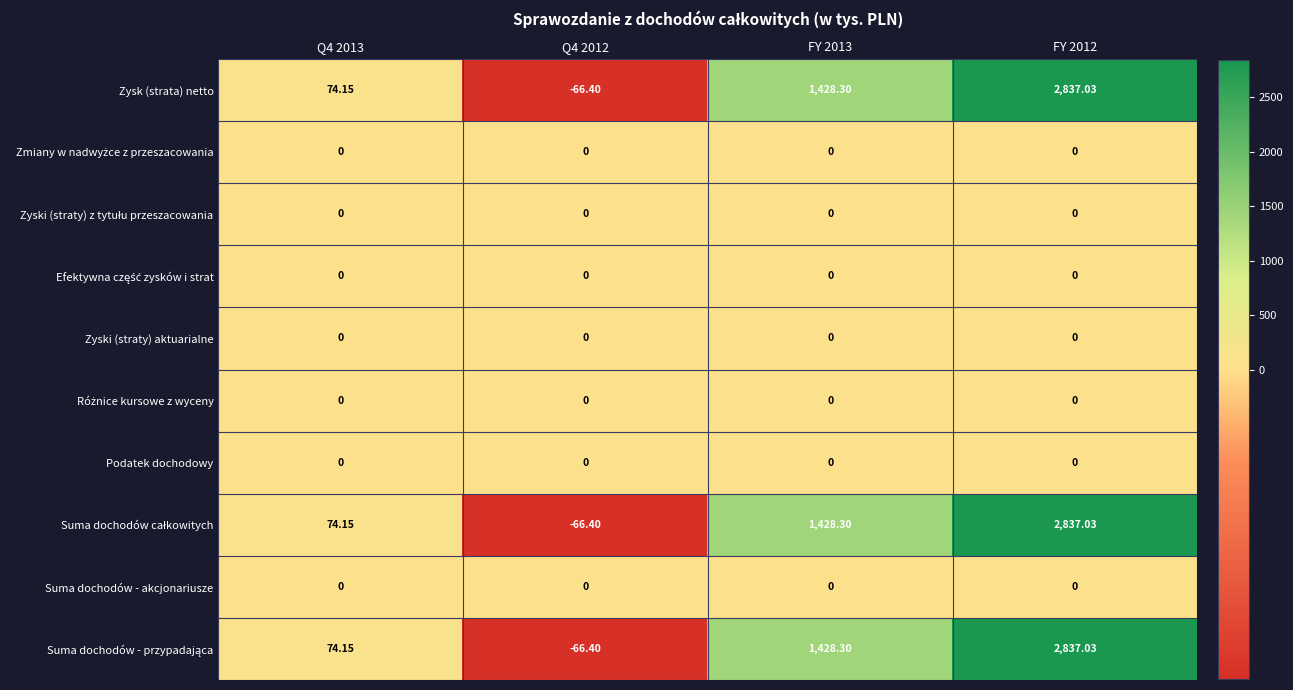

Which label corresponds to the smallest value in the chart?

Q4 2012